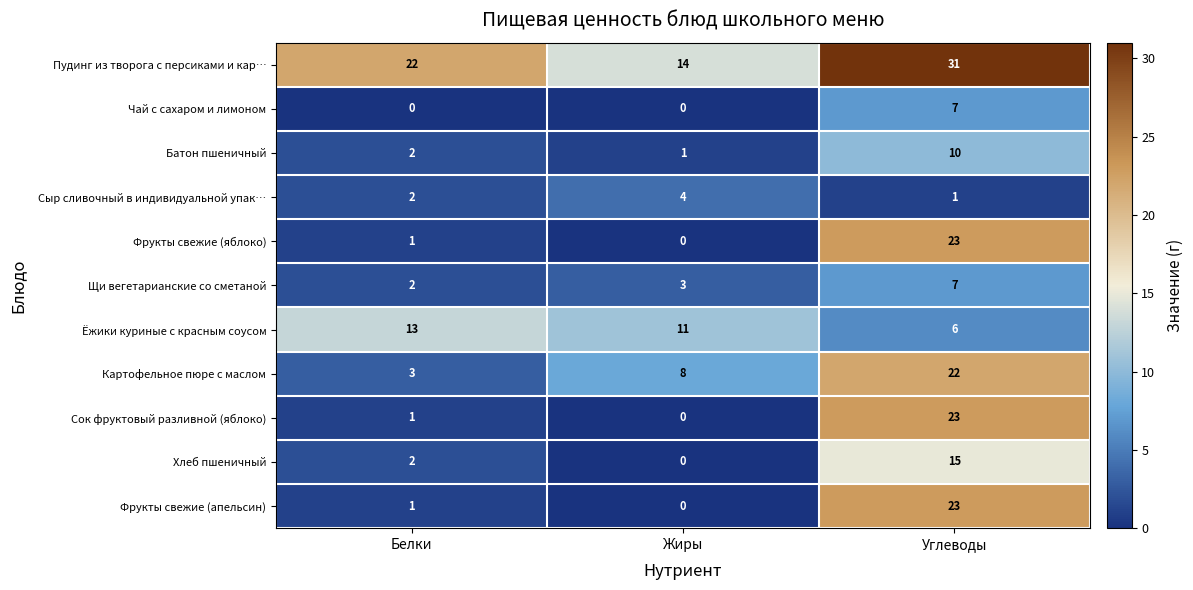

Which category has the lowest value in the Картофельное пюре с маслом series?

Белки